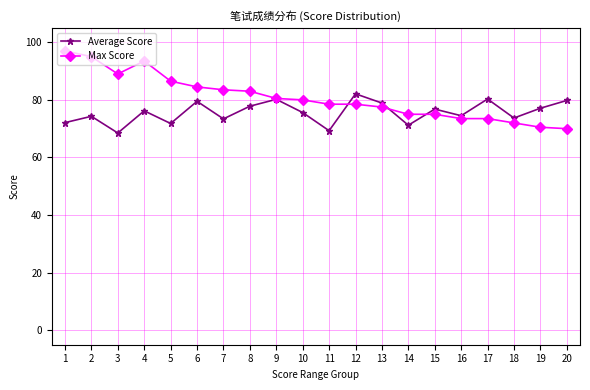

Which category has the highest value in the Max Score series?

1